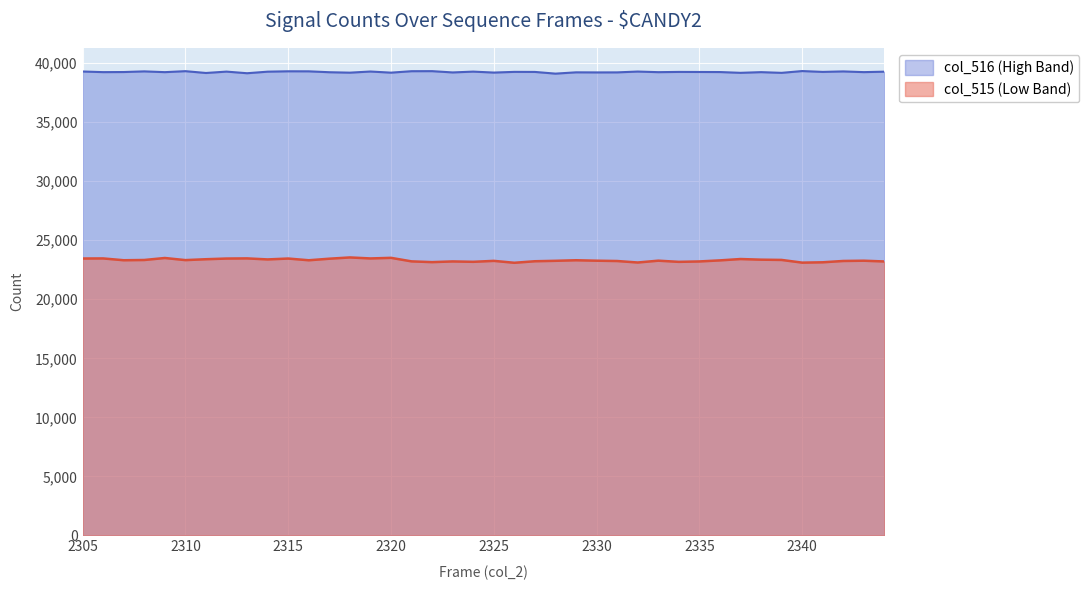

What is the value of the col_516 point at the 10th from the left?

39272